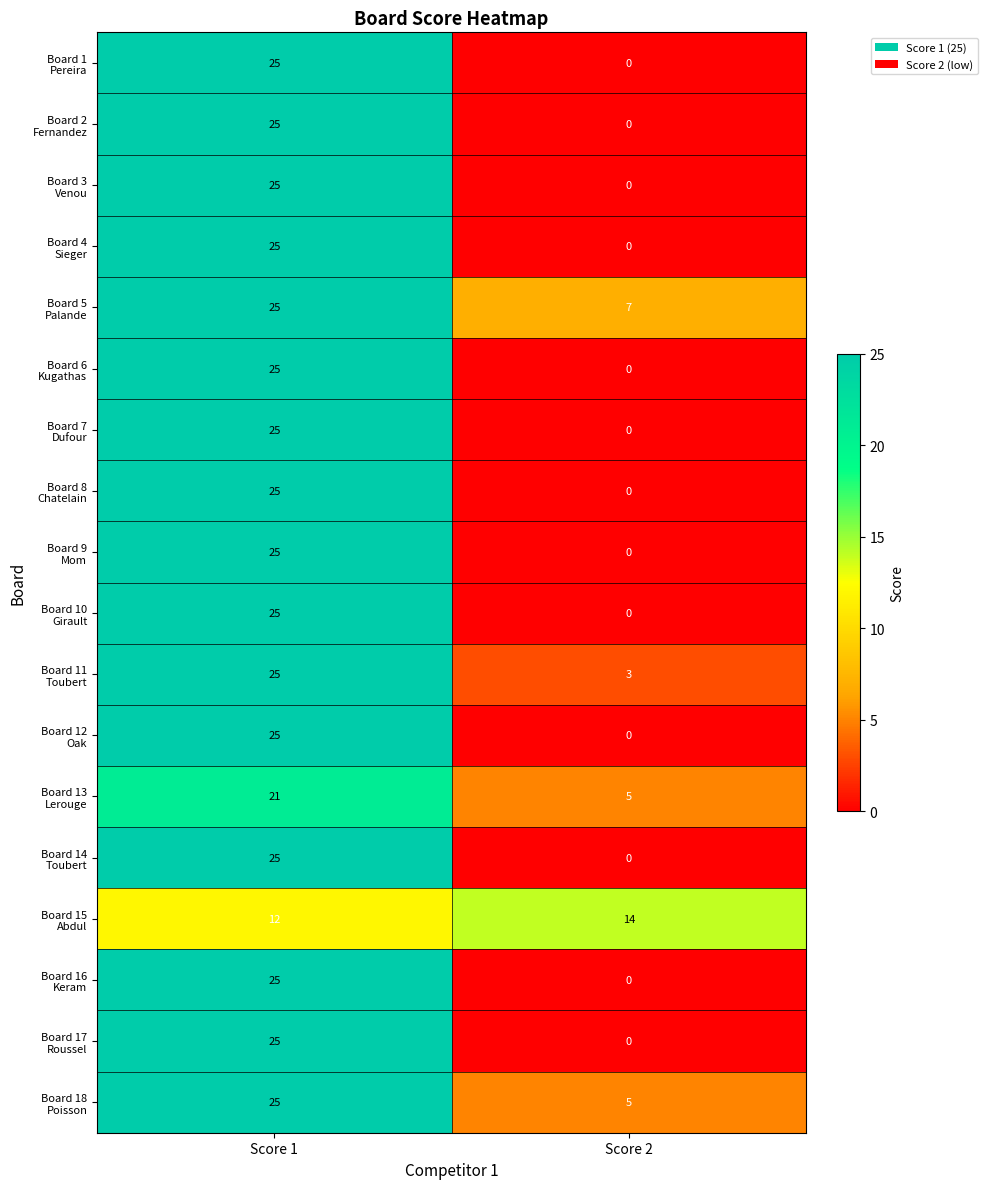

What is the difference between the highest and lowest values at Score 1?

13